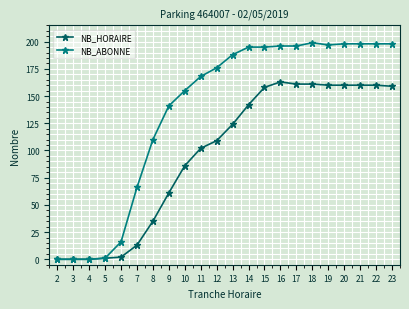

Which series has the largest total across all categories?

NB_ABONNE